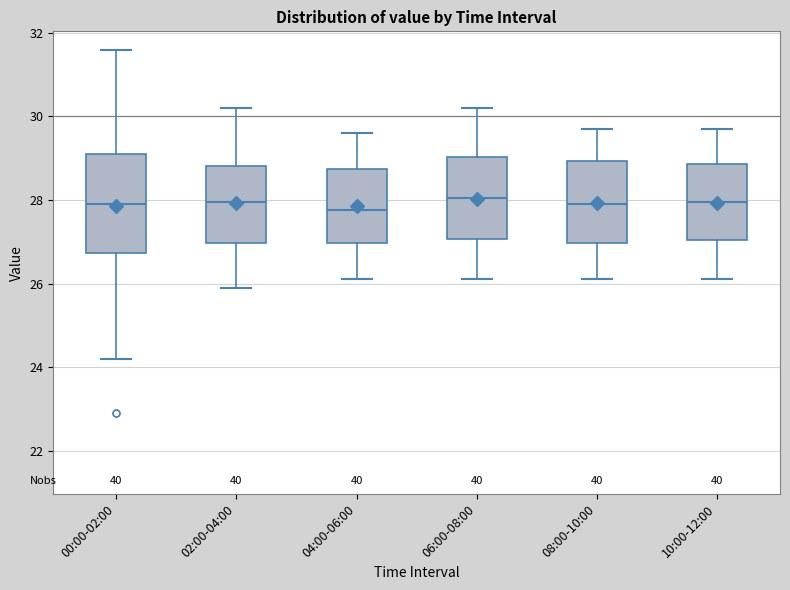

Which box is the tallest, from its lower edge to its upper edge?

00:00-02:00